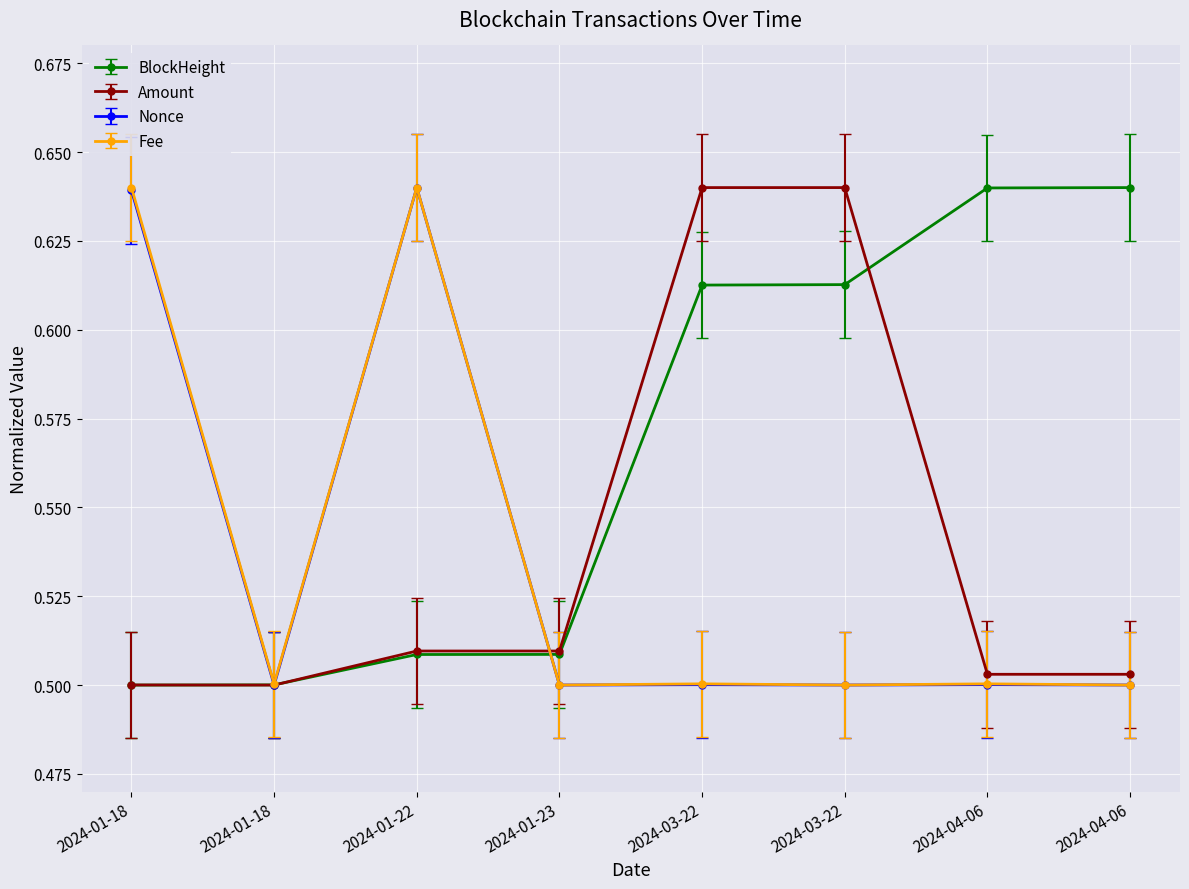

What is the label of the 5th point from the right?

2024-01-23